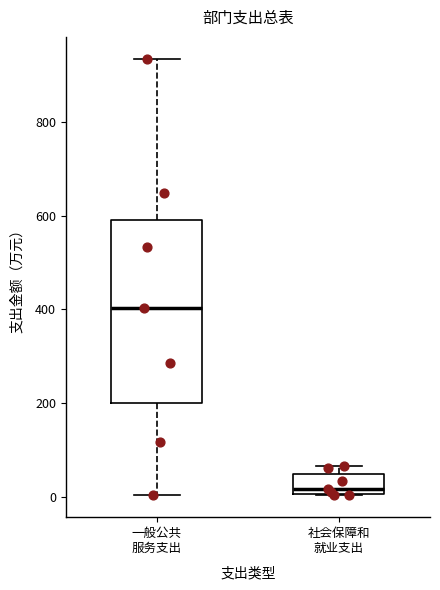

Where is the upper edge of the box for 社会保障和 就业支出 on the y-axis? The values are not printed on the chart, so give them approximately, as read against the axis.

40